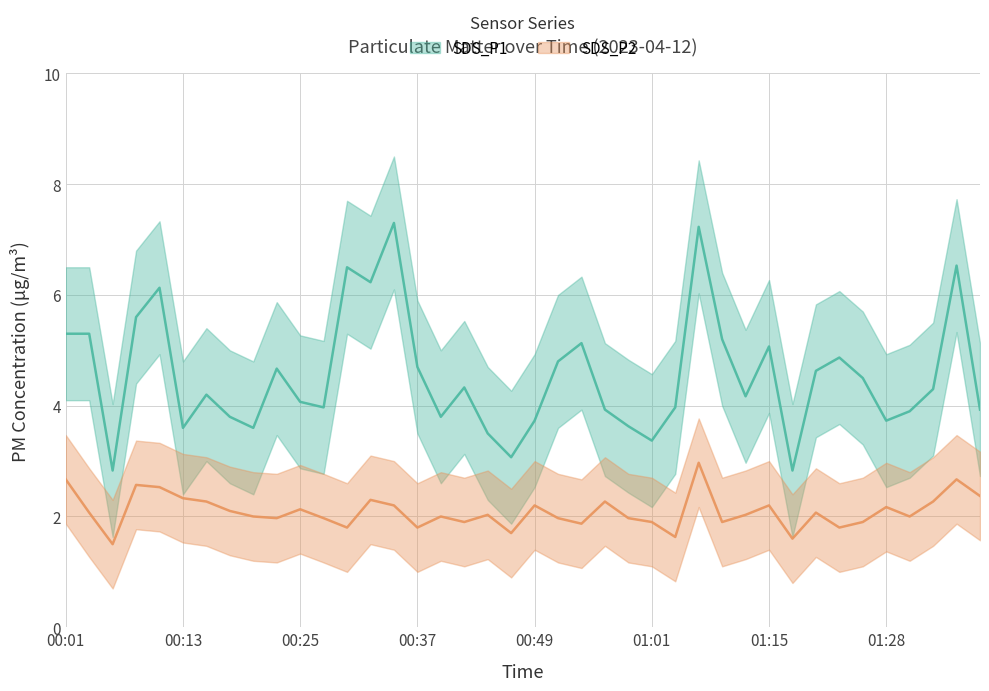

Which series has the widest spread of values?

SDS_P1